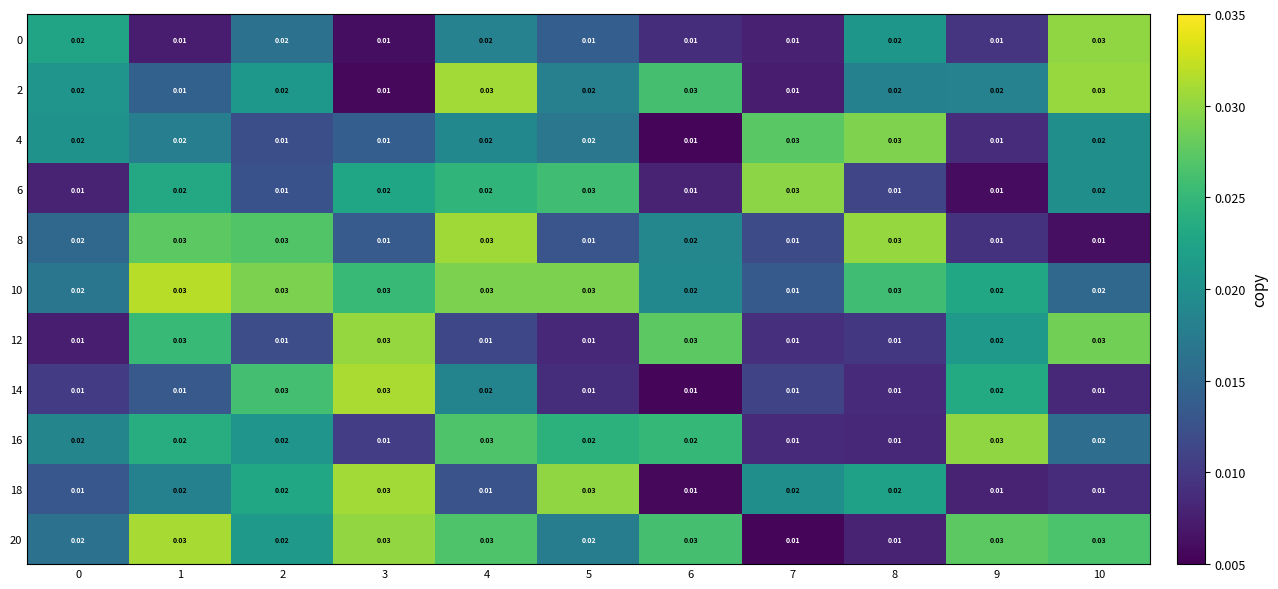

Count the number of data series in this chart.

11